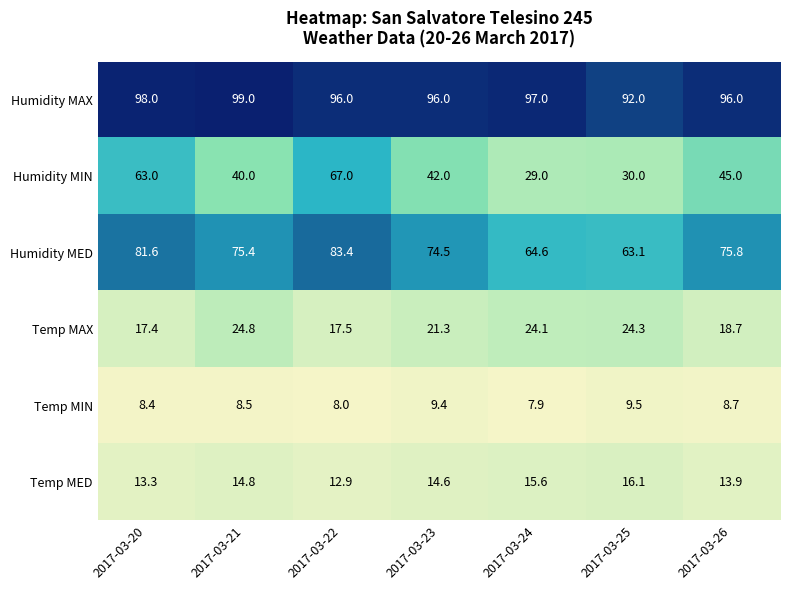

Which label corresponds to the largest value in the chart?

2017-03-21